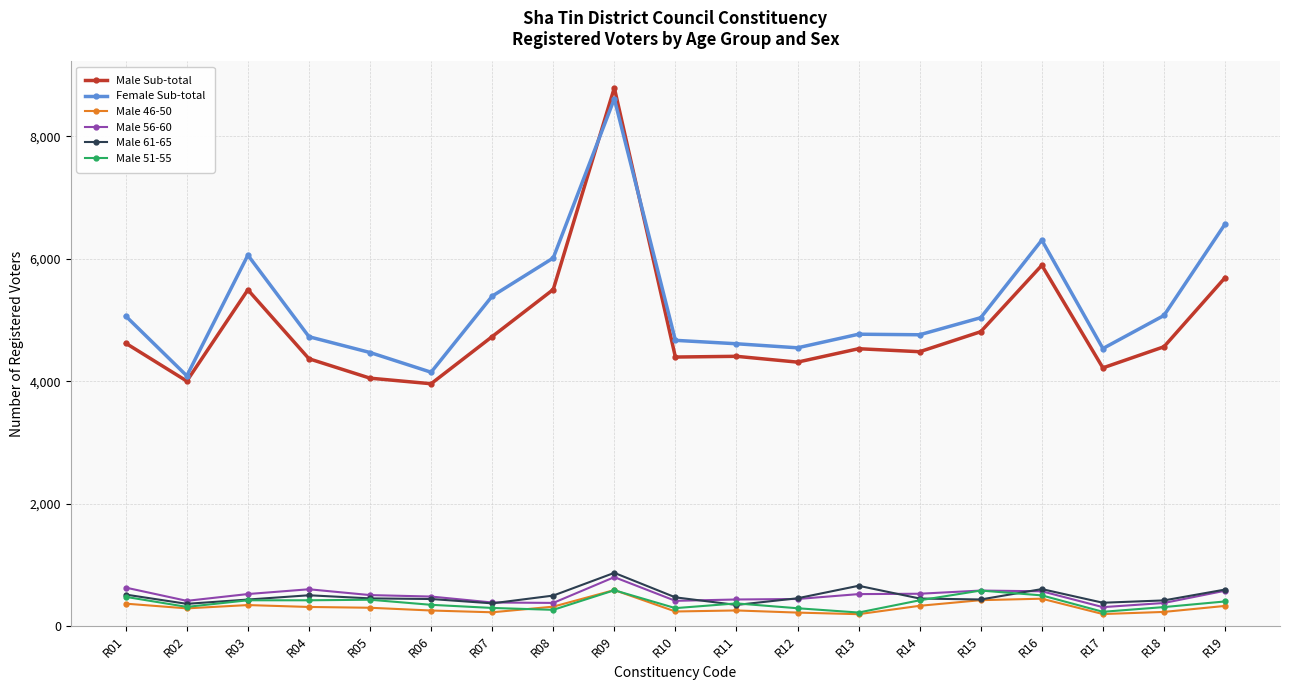

What are all the series names shown in the legend?

Male Sub-total, Female Sub-total, Male 46-50, Male 56-60, Male 61-65, Male 51-55